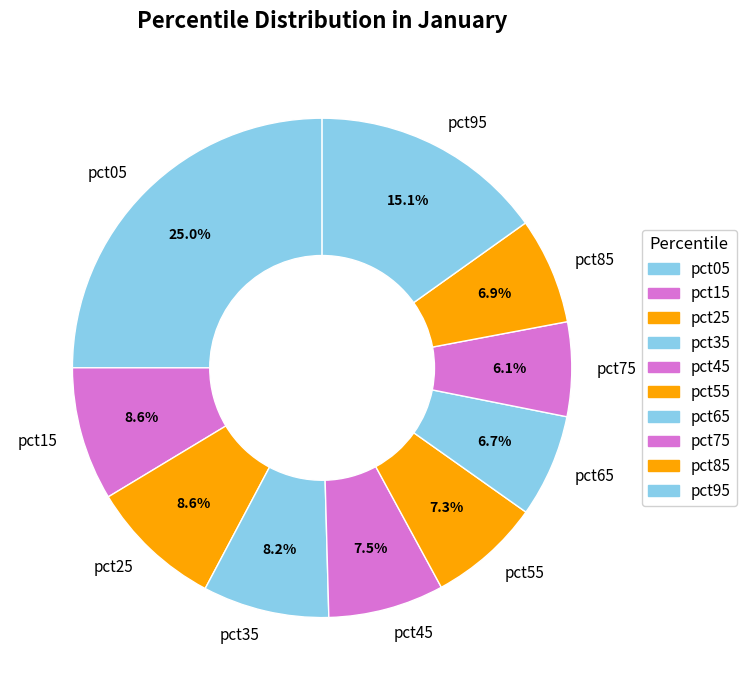

Count the number of slices in the pie.

10